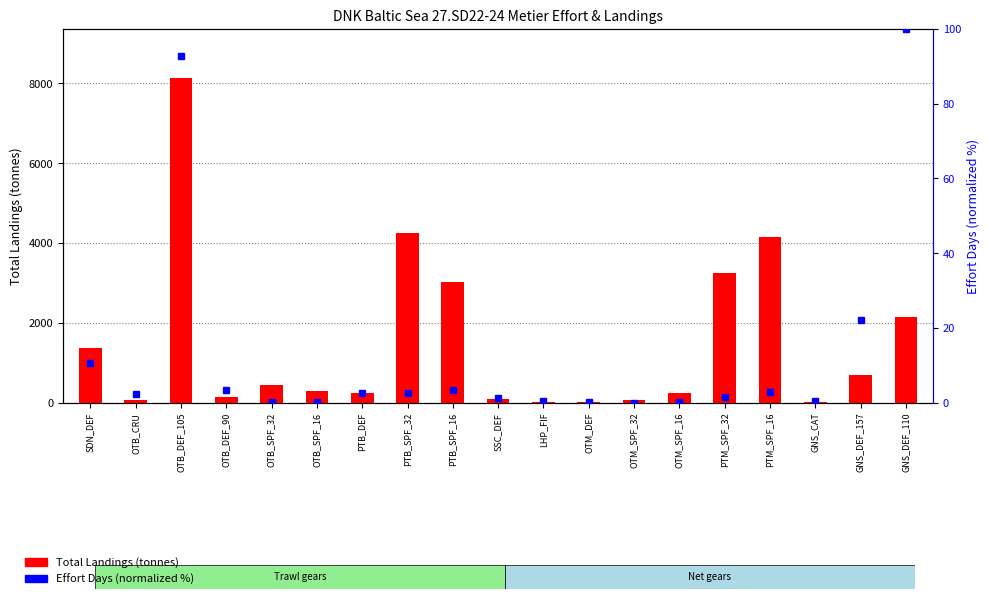

Are the bars grouped side by side (vs. stacked)?

Yes